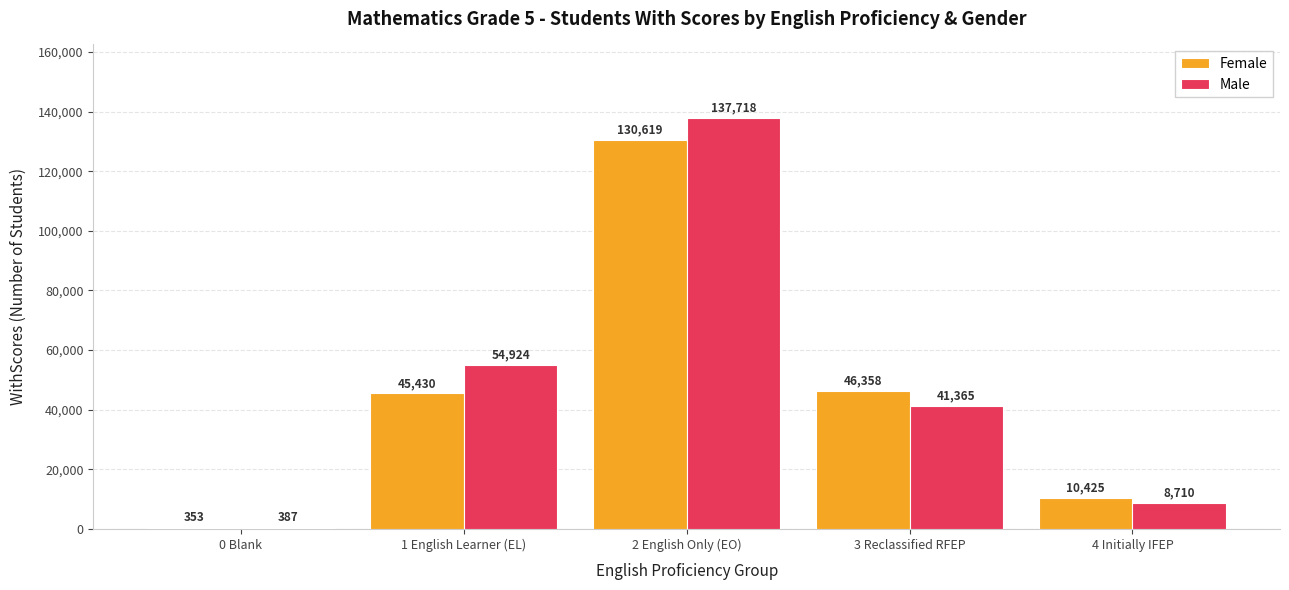

Is the value of Female at 4 Initially IFEP greater than the value of Male at 2 English Only (EO)?

No